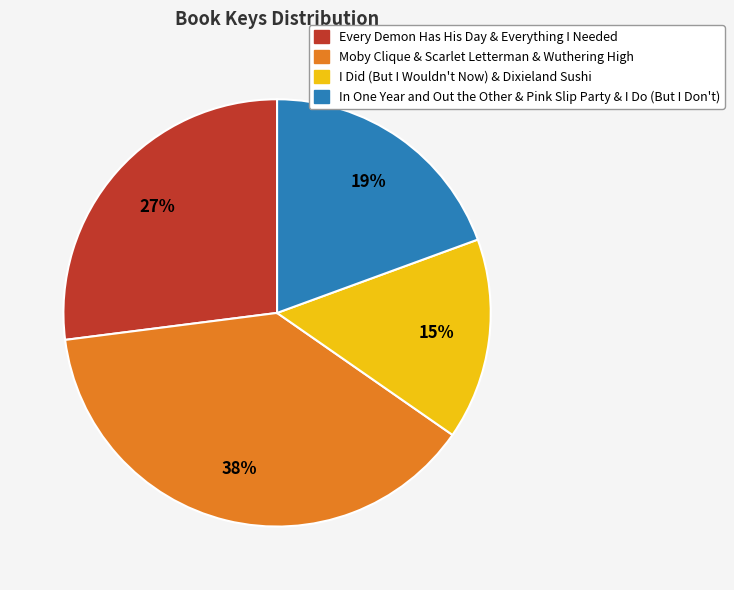

To the nearest percent, what is the average slice percentage?

25%